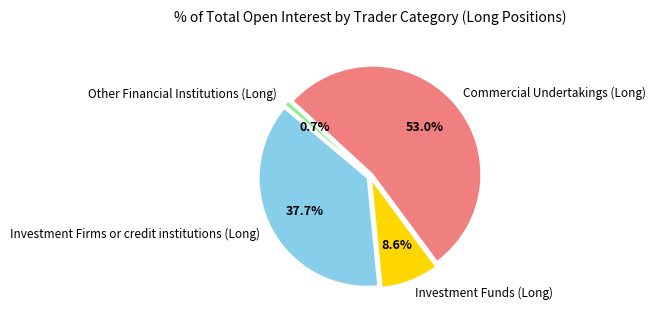

Rank the categories by value from highest to lowest.

Commercial Undertakings (Long), Investment Firms or credit institutions (Long), Investment Funds (Long), Other Financial Institutions (Long)